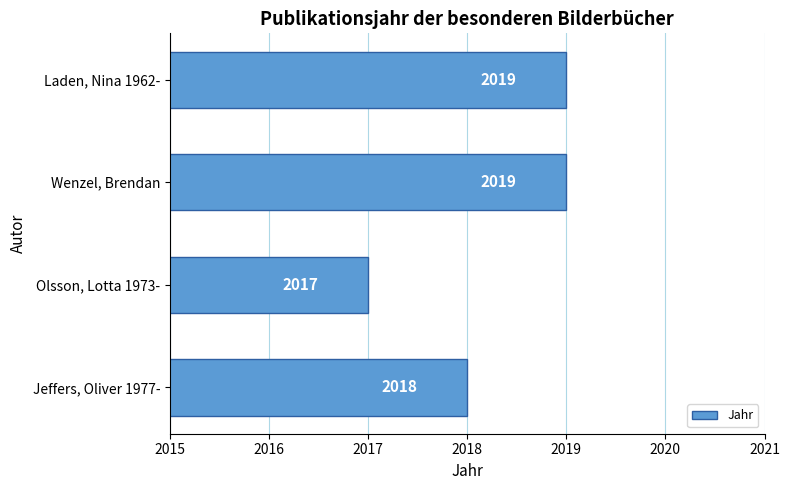

What is the sum of all values?

8073